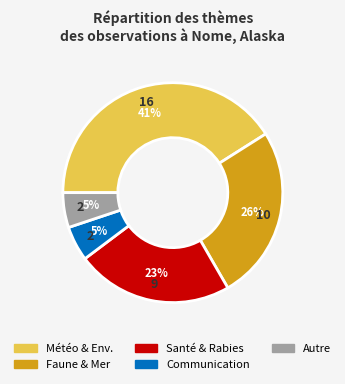

To the nearest percent, what is the difference between the largest and smallest slice percentages?

36%